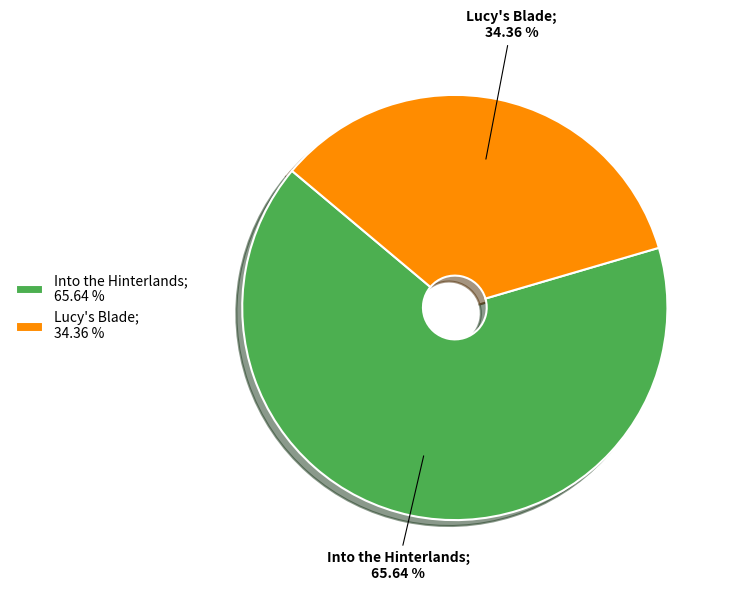

True or false: Into the Hinterlands accounts for 66% of the total.

True